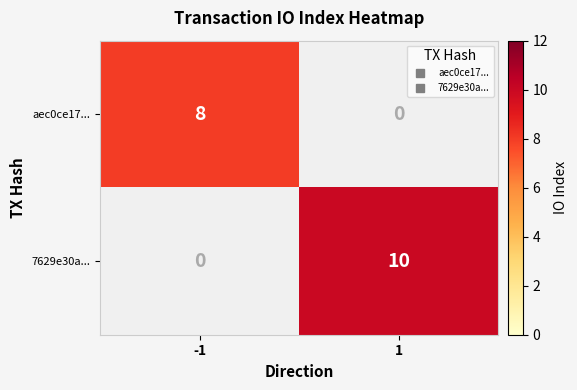

At which label is aec0ce17... closest to 8?

-1